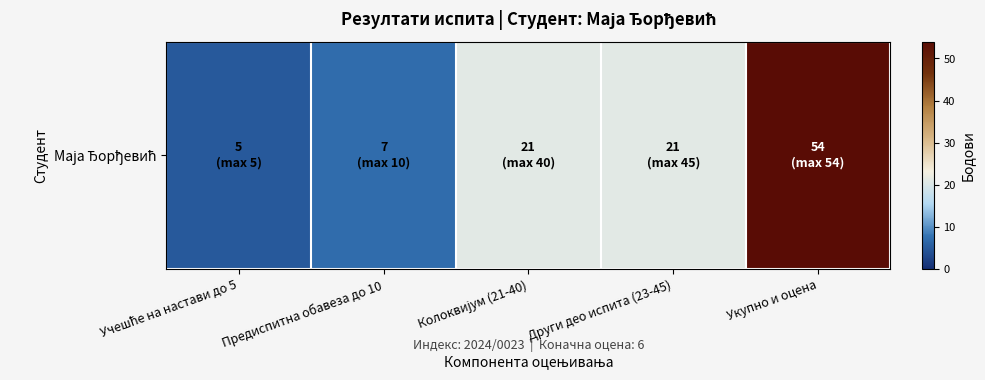

Approximately how many times larger is the value at Други део испита (23-45) compared to Предиспитна обавеза до 10?

3.0